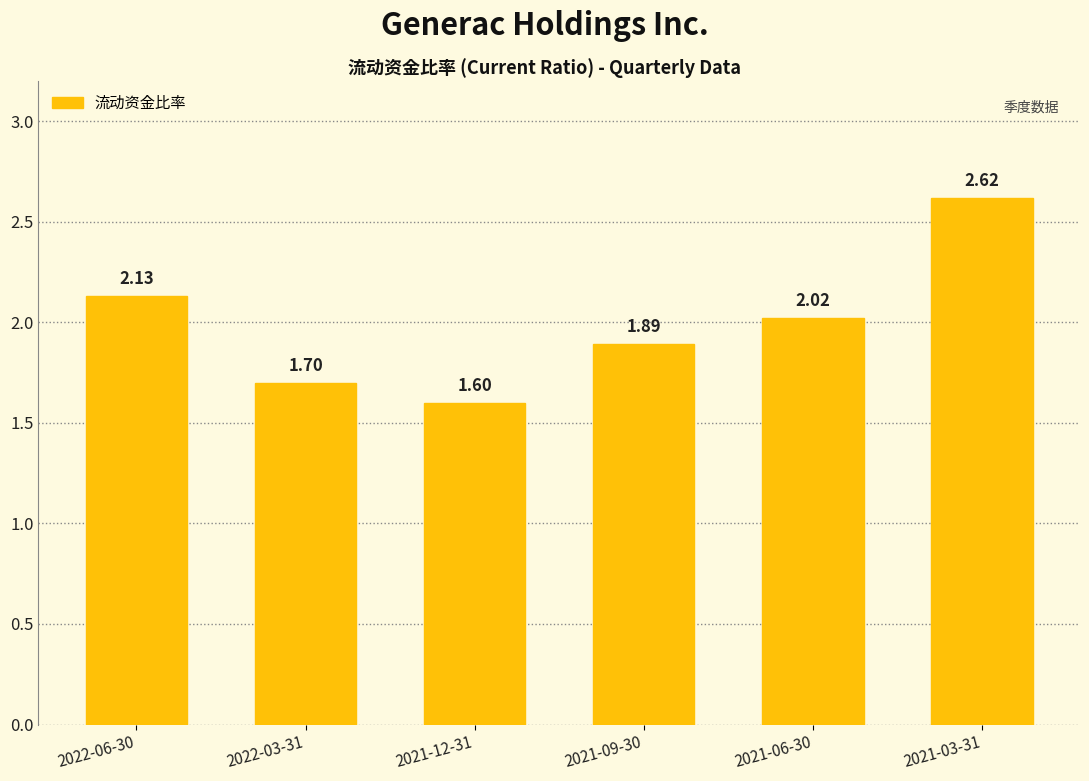

Between 2021-12-31 and 2021-06-30, which is larger?

2021-06-30